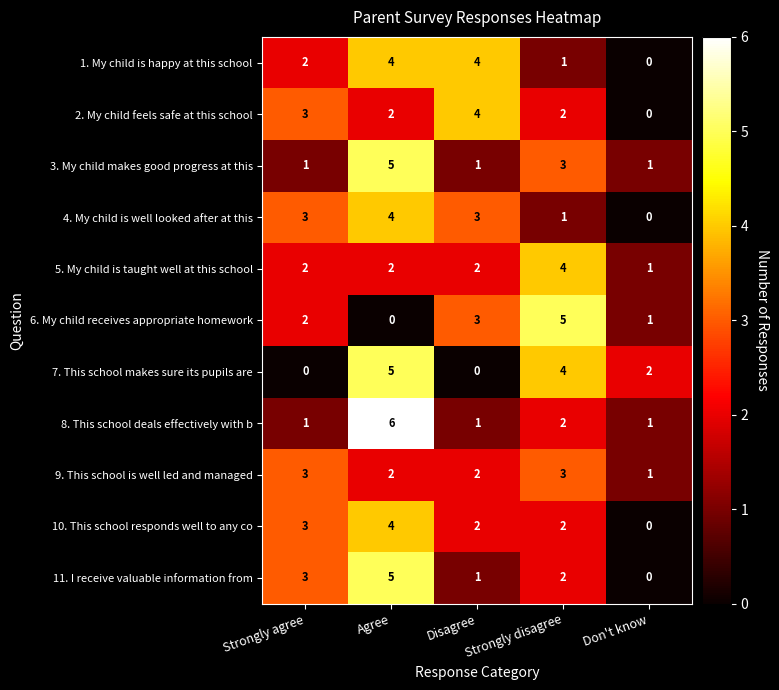

List the labels in order of 6. My child receives appropriate homework value, largest first.

Strongly disagree, Disagree, Strongly agree, Don't know, Agree